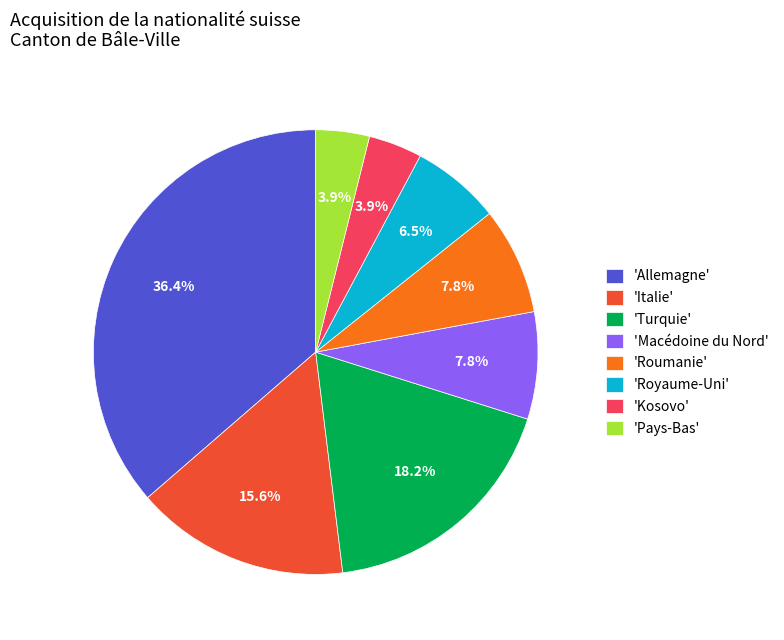

Which has a higher value, 'Italie' or 'Kosovo'?

'Italie'